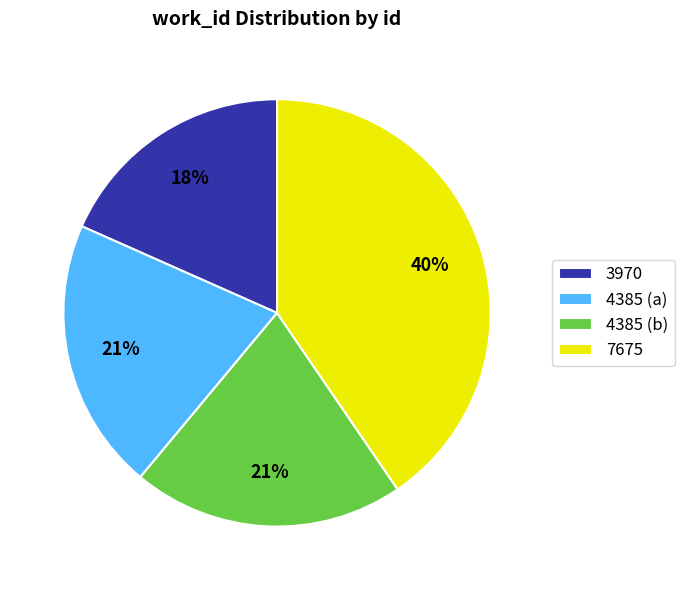

How many slices are in this pie chart?

4